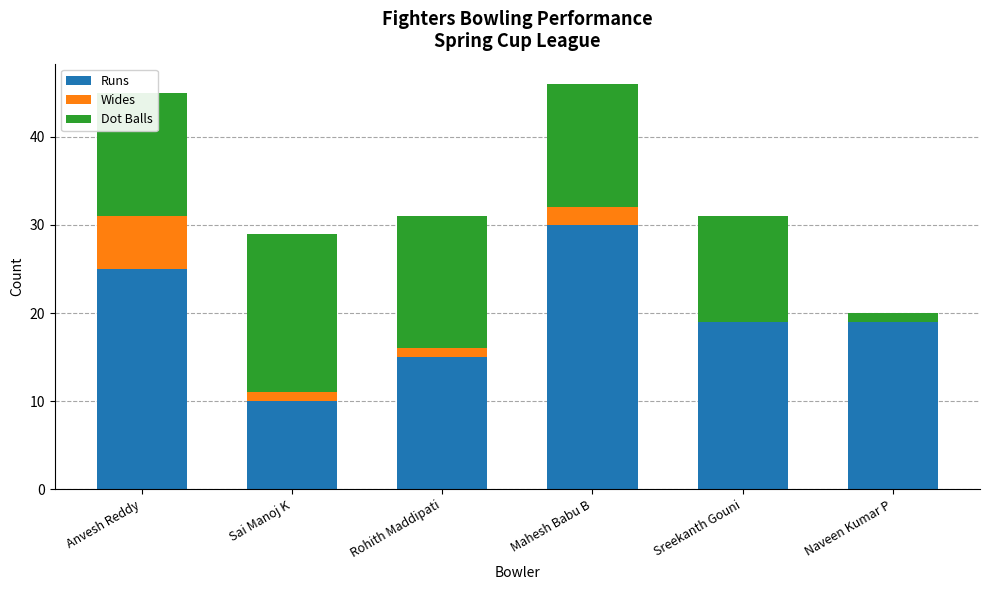

What is the total value across all series at Naveen Kumar P?

20